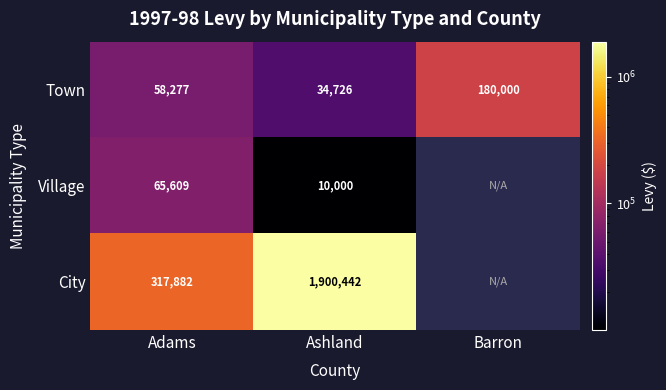

What is the maximum value for Town?

180000